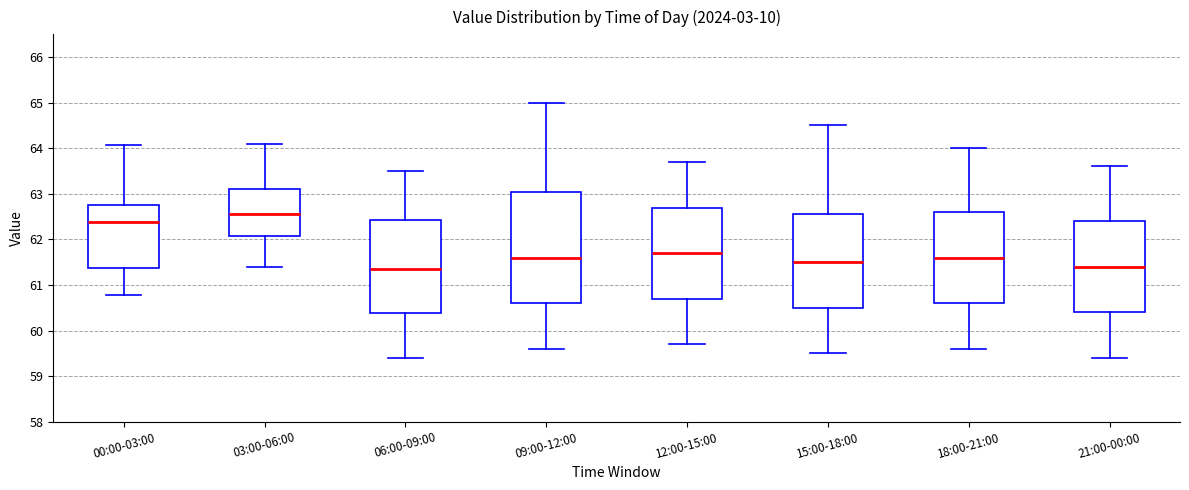

Which box is the tallest, from its lower edge to its upper edge?

09:00-12:00